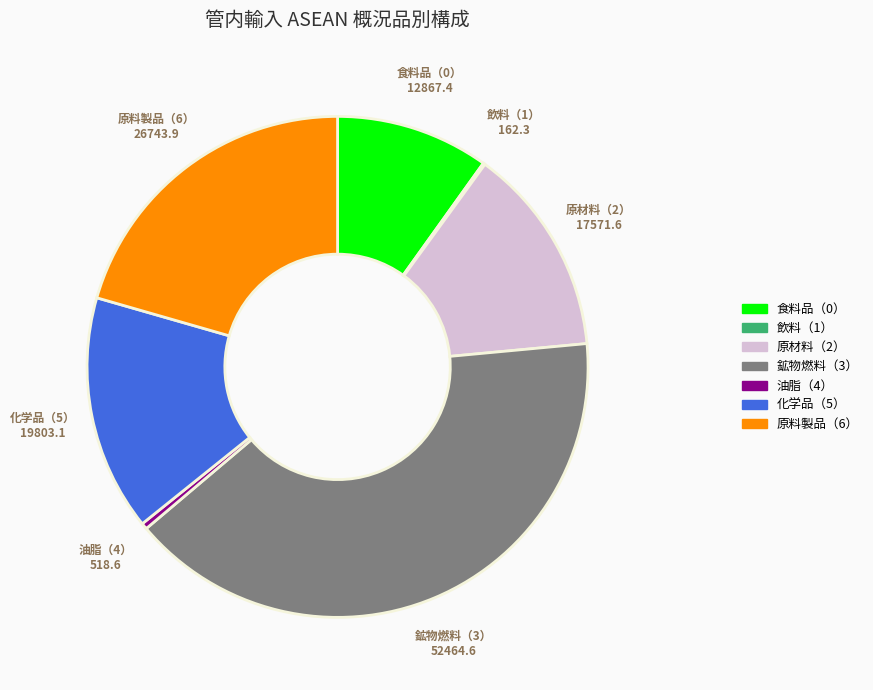

Does any single category account for the majority?

No